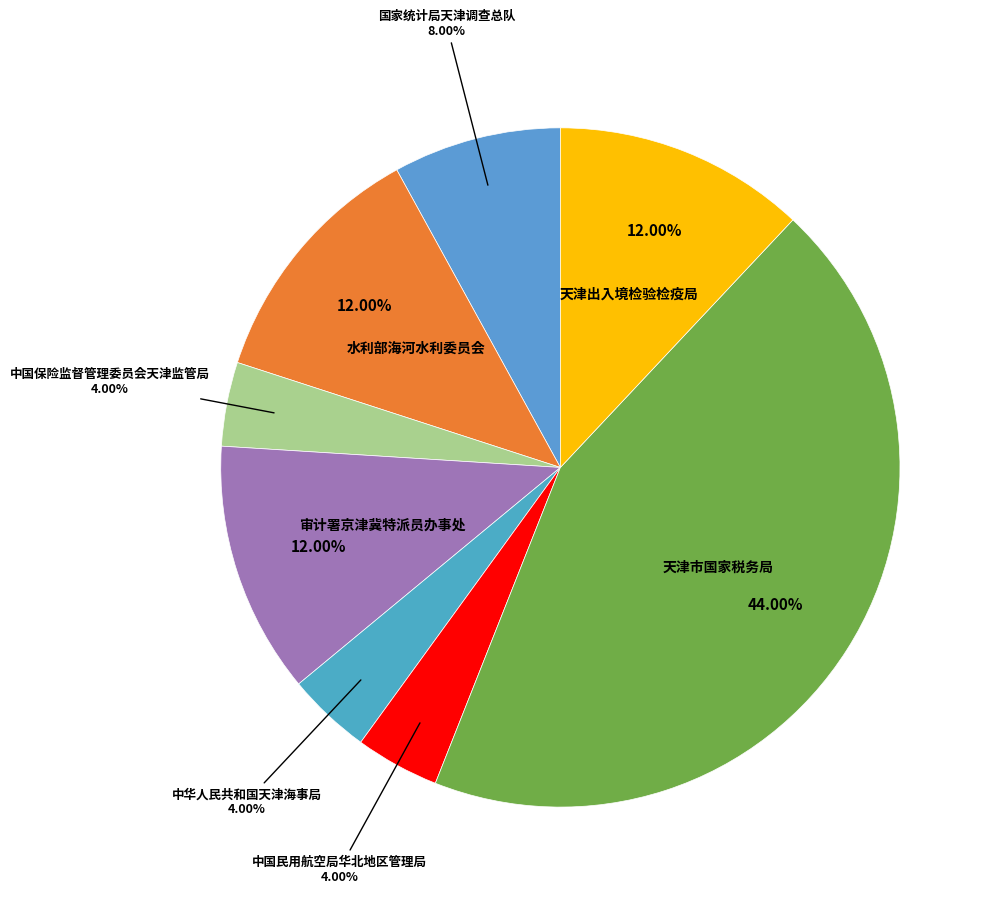

Does any single category account for the majority?

No